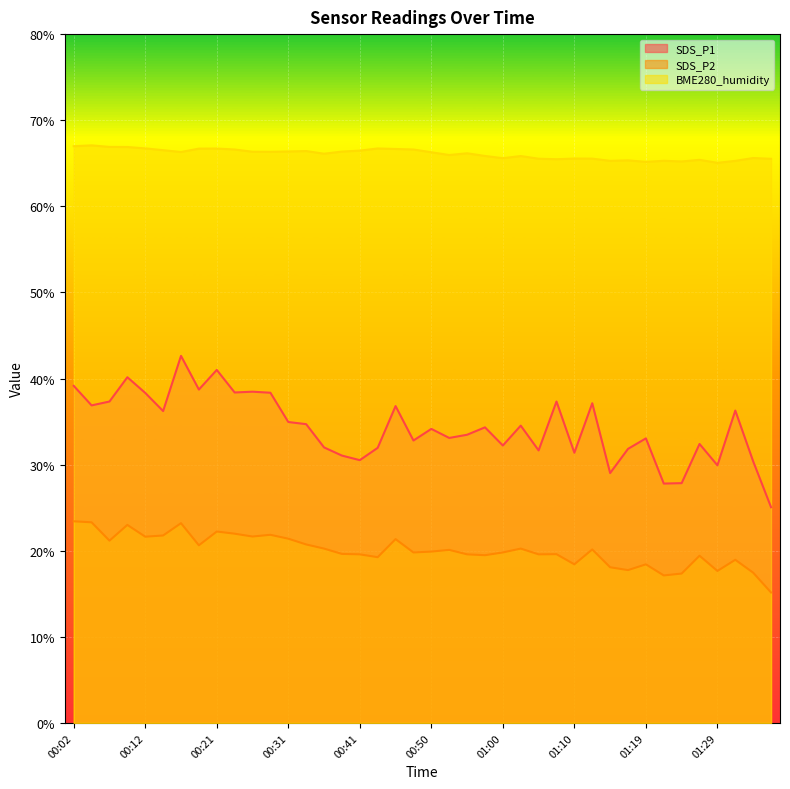

What are all the series names shown in the legend?

SDS_P1, SDS_P2, BME280_humidity